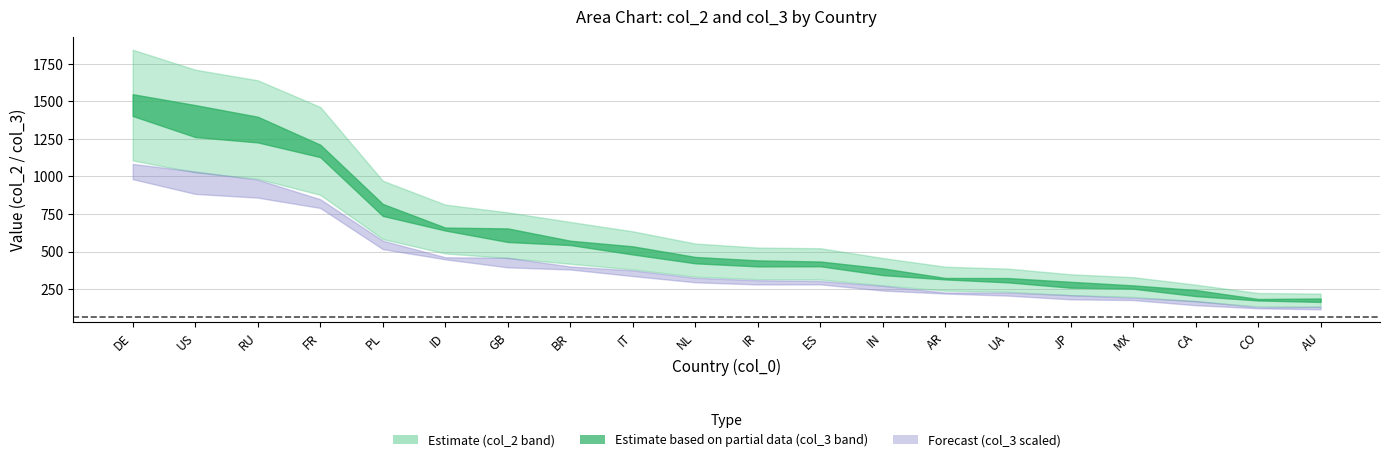

What position from the right is 5?

15